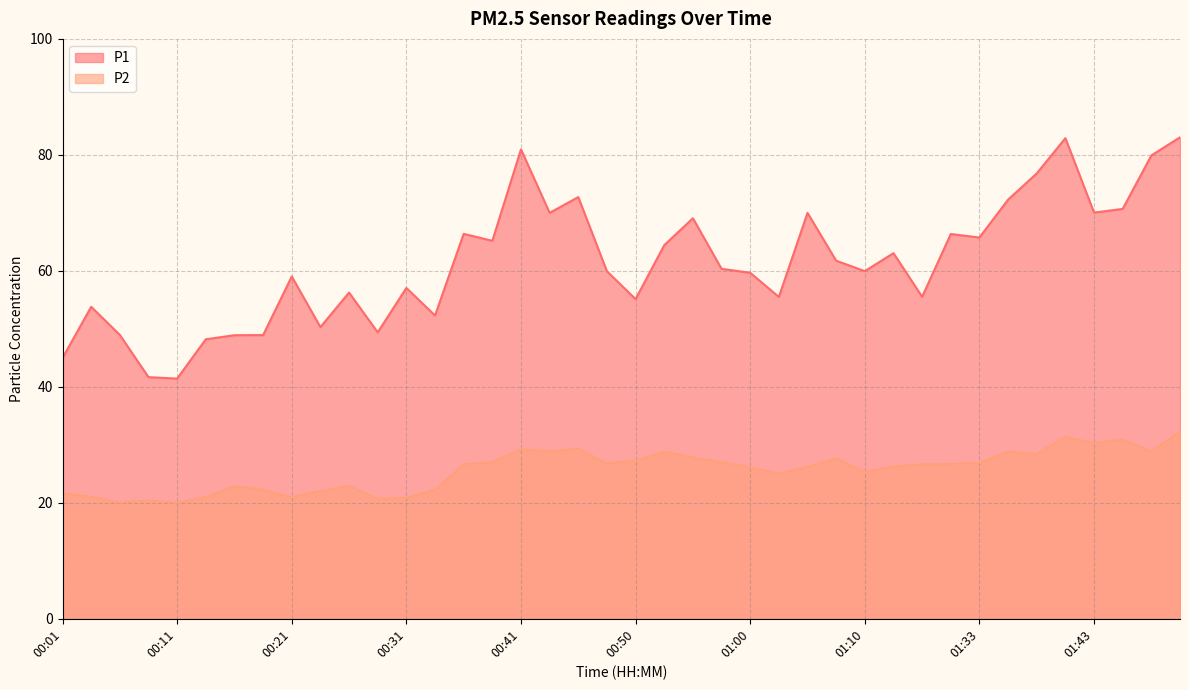

Where does the P2 series first go above 26?

00:36